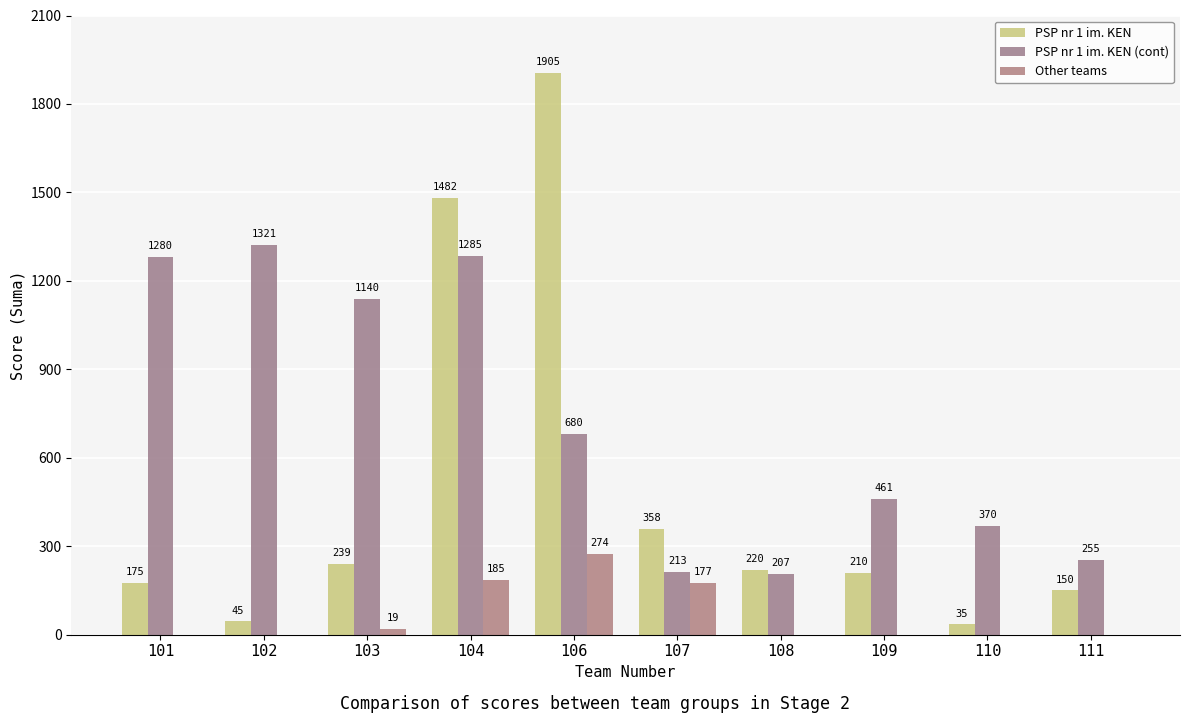

Are the bars grouped side by side (vs. stacked)?

Yes